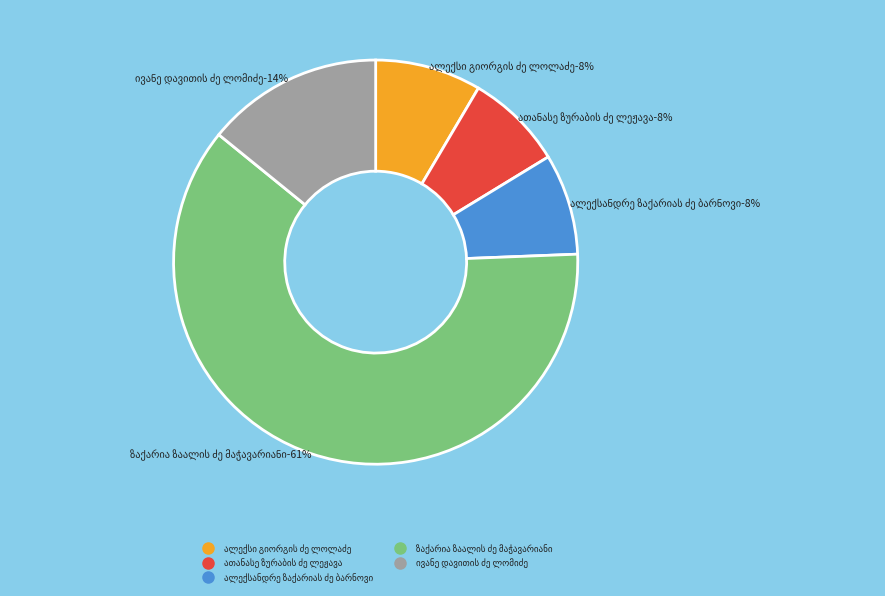

How many slices are in this pie chart?

5